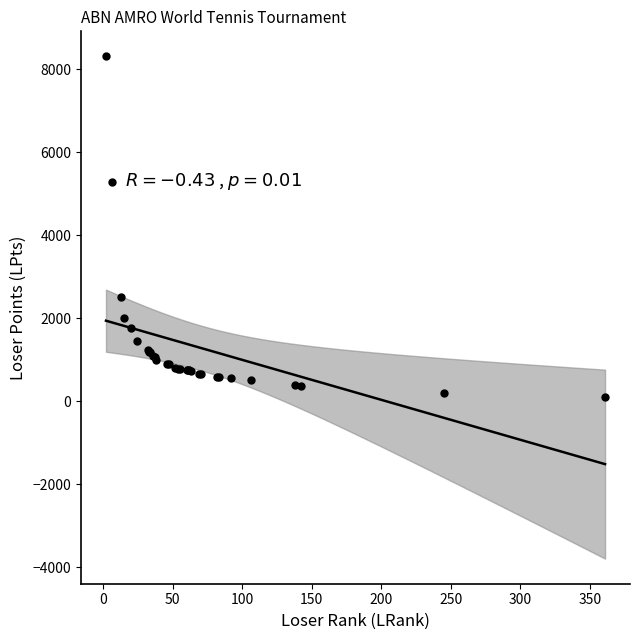

What Y value in the scatter plot is closest to 4207?

5290